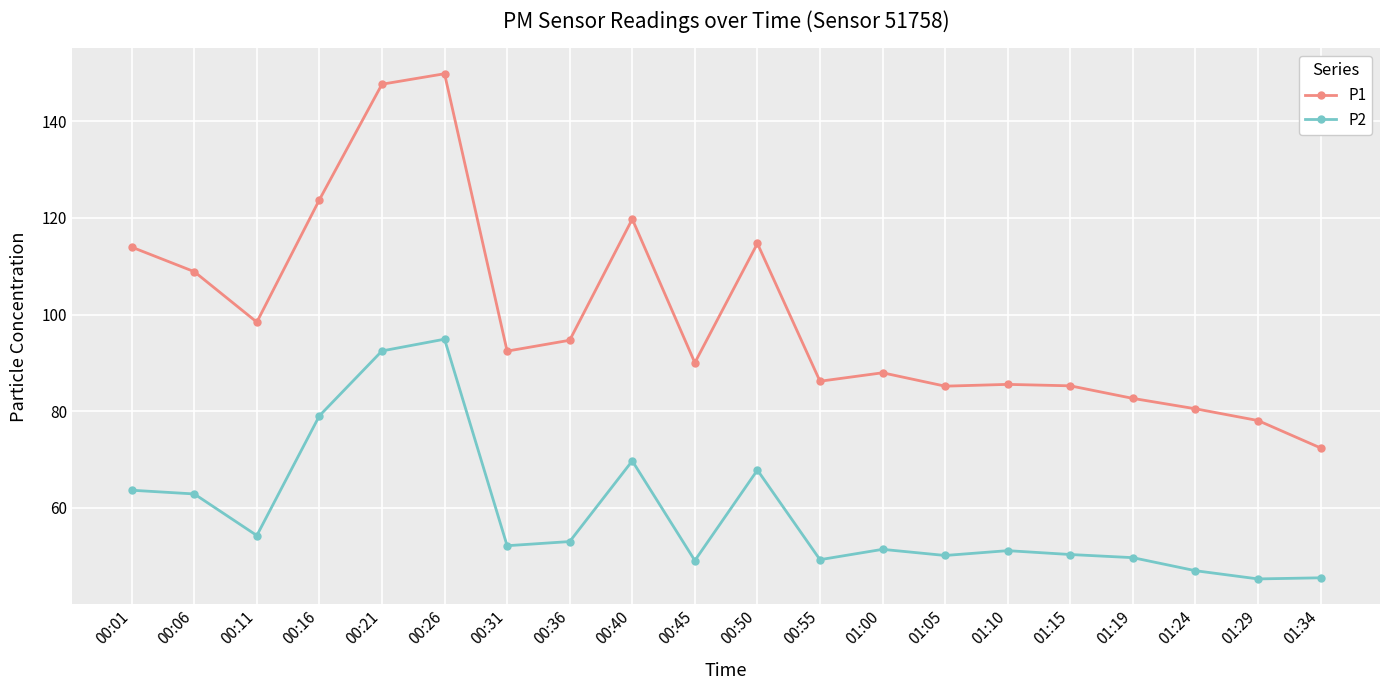

What is the value of the P2 point at the 16th from the left?

50.4